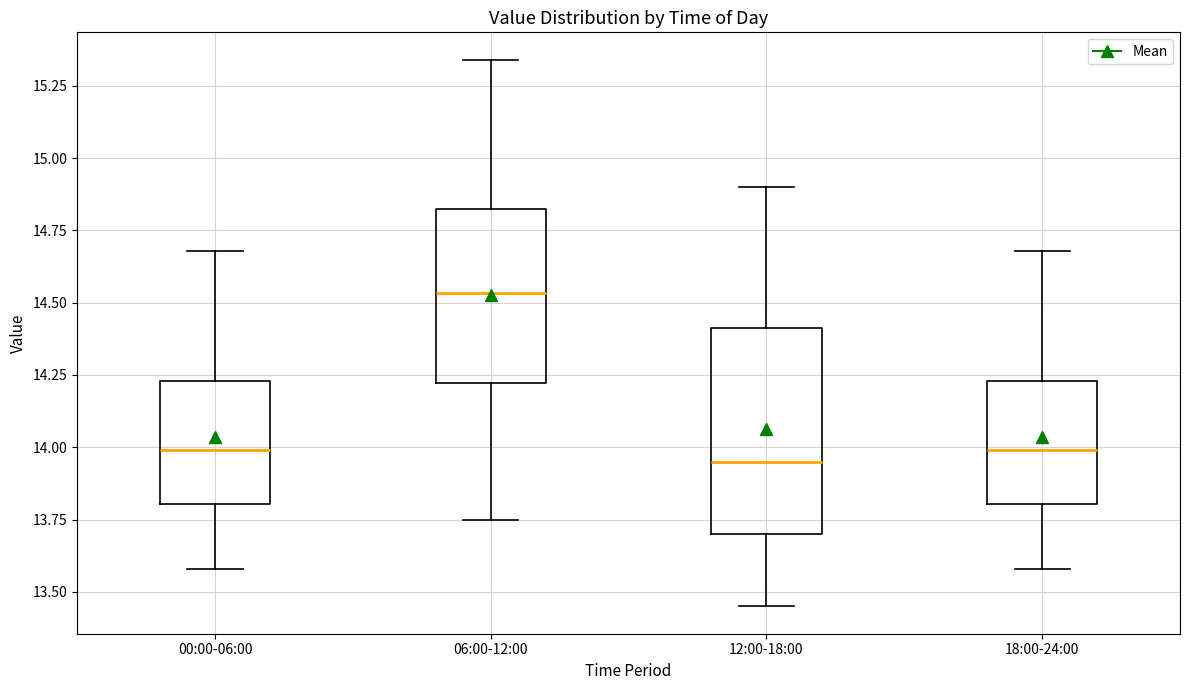

Comparing the boxes themselves (not the whiskers), which one is the tallest?

12:00-18:00